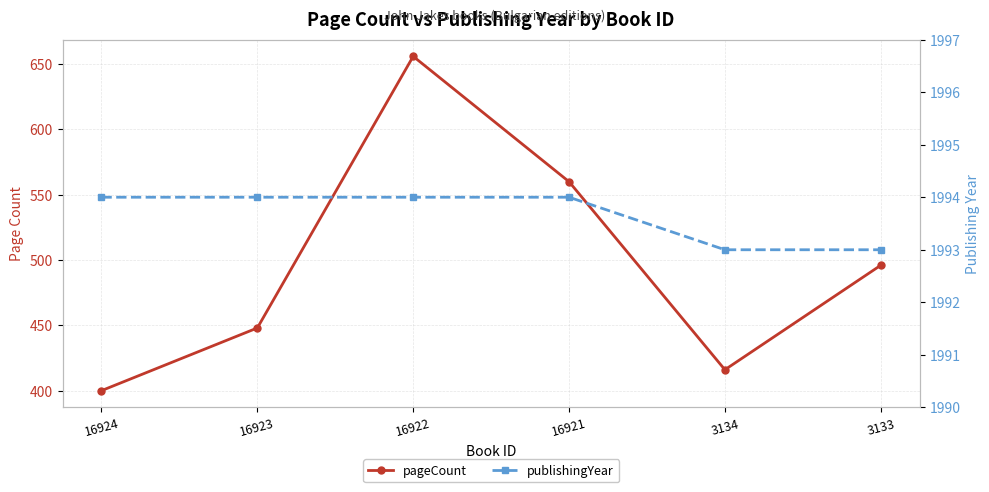

True or false: publishingYear and pageCount cross at least once.

False